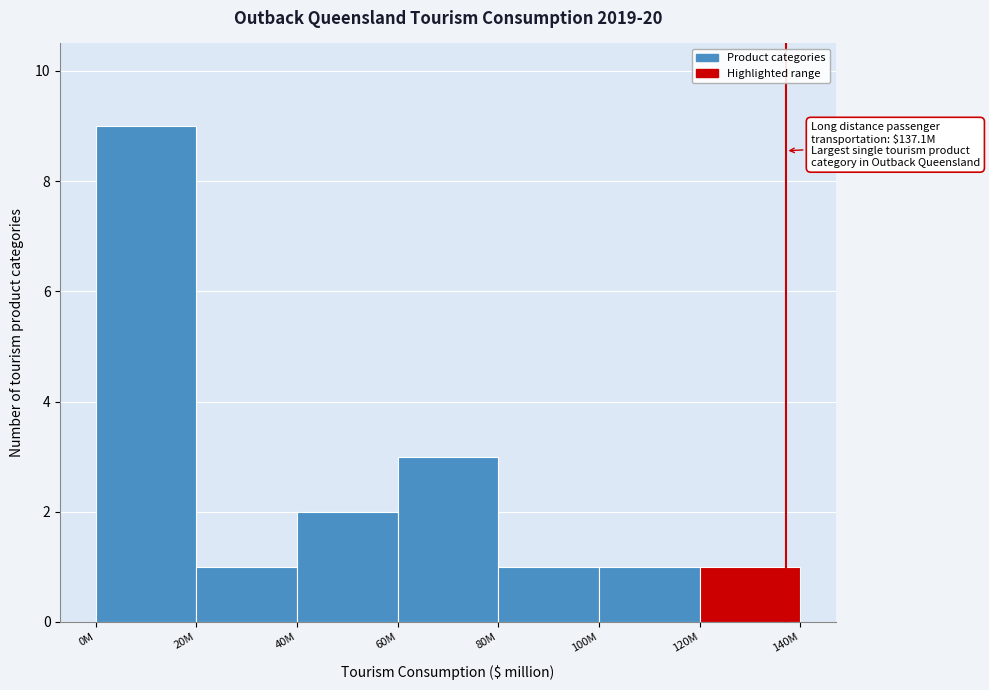

Reading right to left, list all the values displayed in this chart.

1	1	1	3	2	1	9